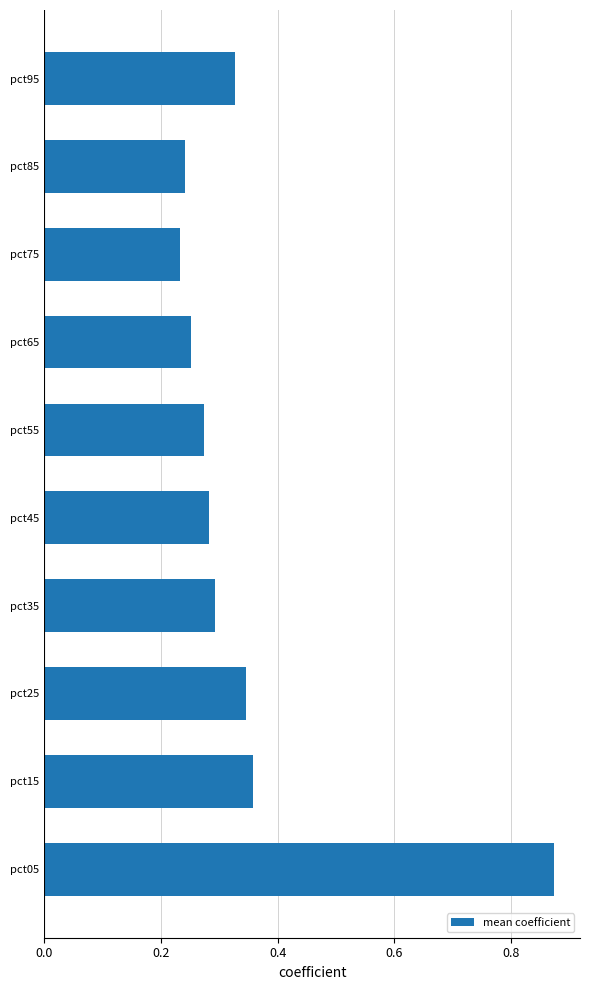

How many values are between 0 and 1?

10